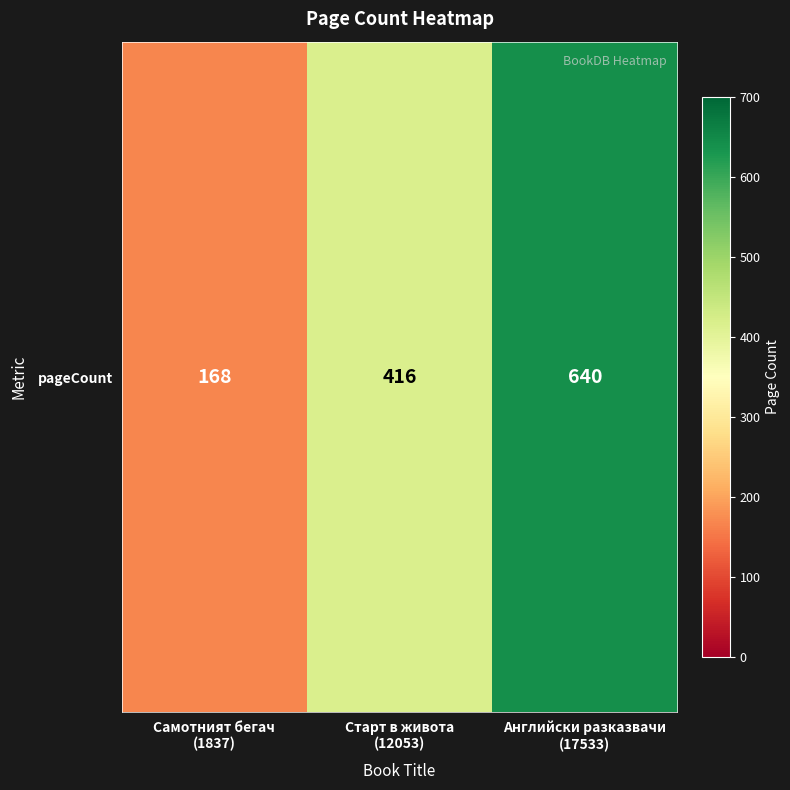

List the labels in order of value, largest first.

Английски разказвачи
(17533), Старт в живота
(12053), Самотният бегач
(1837)